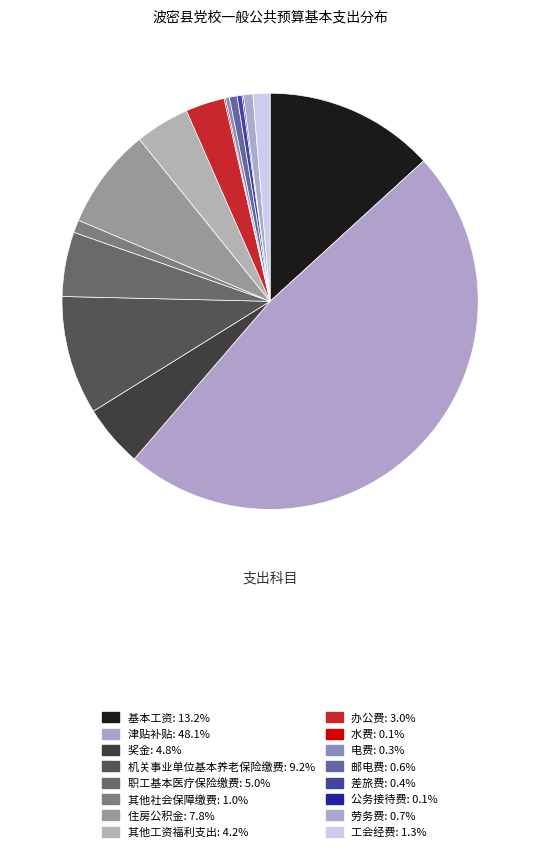

Is it true that 邮电费 is 10% of the pie?

False